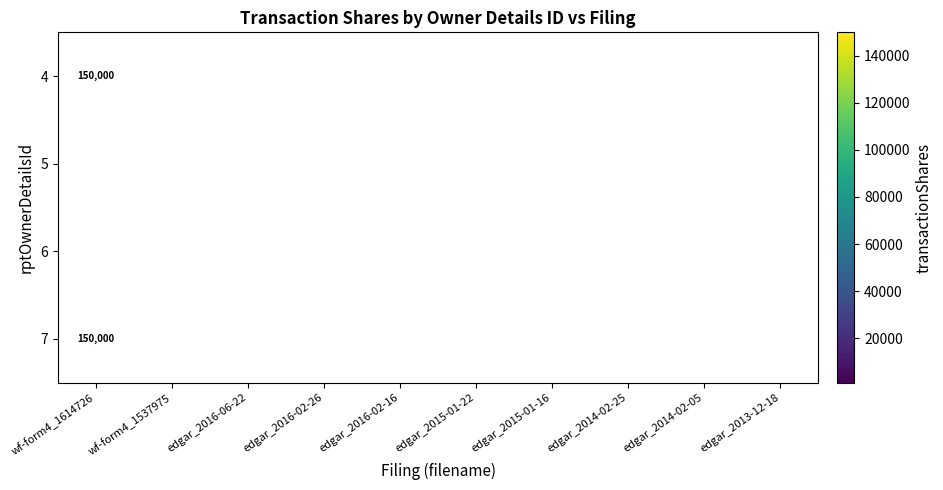

Between edgar_2014-02-05 and edgar_2016-06-22, which is larger?

edgar_2014-02-05